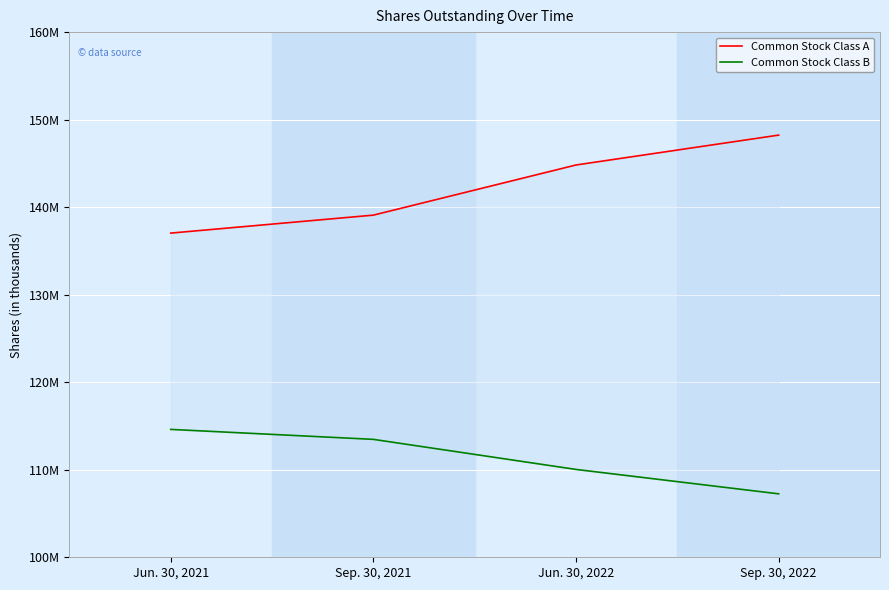

What position from the left is Sep. 30, 2021?

2